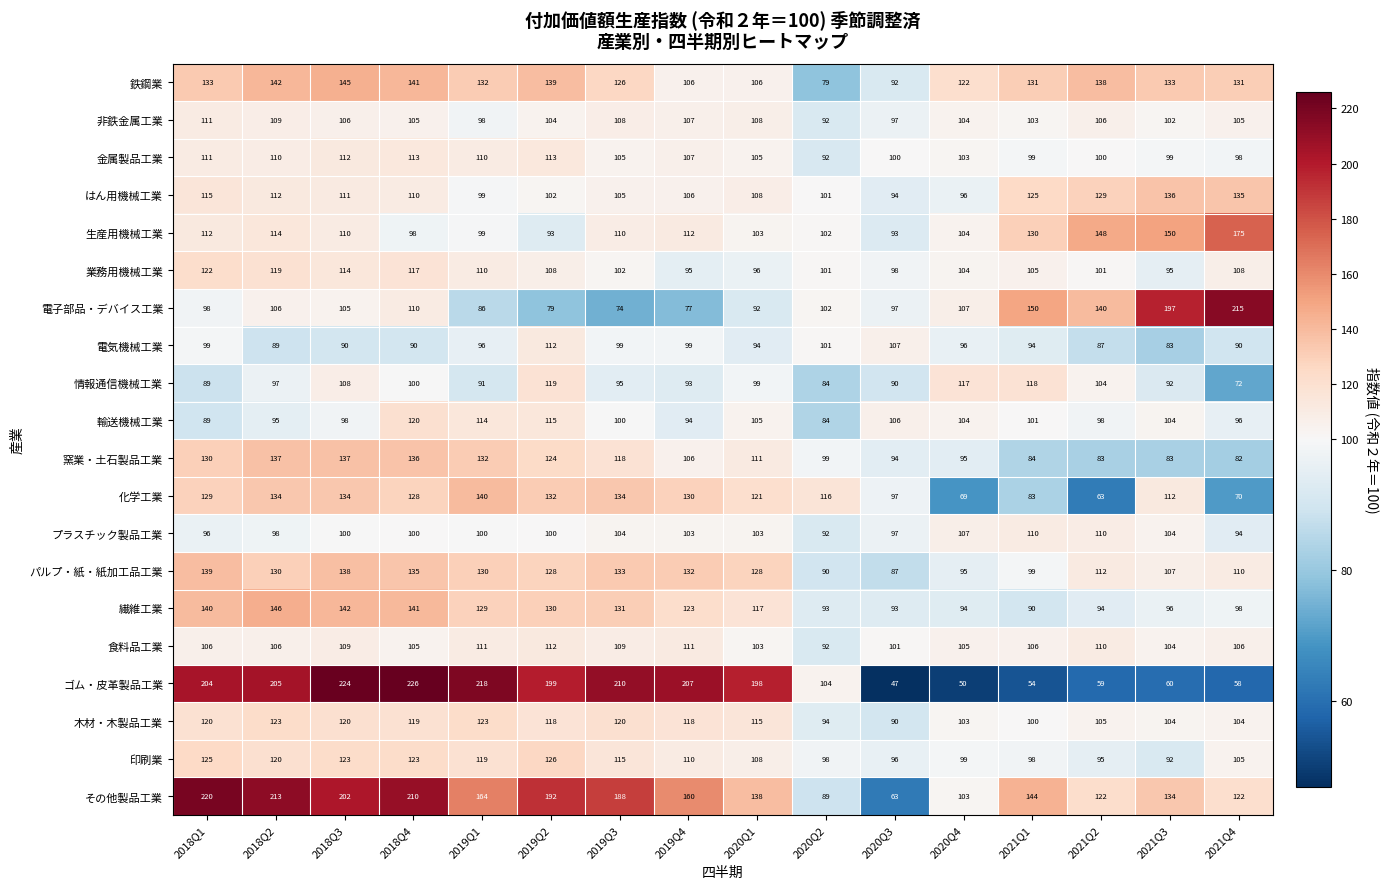

Rank the categories by ゴム・皮革製品工業 value from lowest to highest.

2020Q3, 2020Q4, 2021Q1, 2021Q4, 2021Q2, 2021Q3, 2020Q2, 2020Q1, 2019Q2, 2018Q1, 2018Q2, 2019Q4, 2019Q3, 2019Q1, 2018Q3, 2018Q4